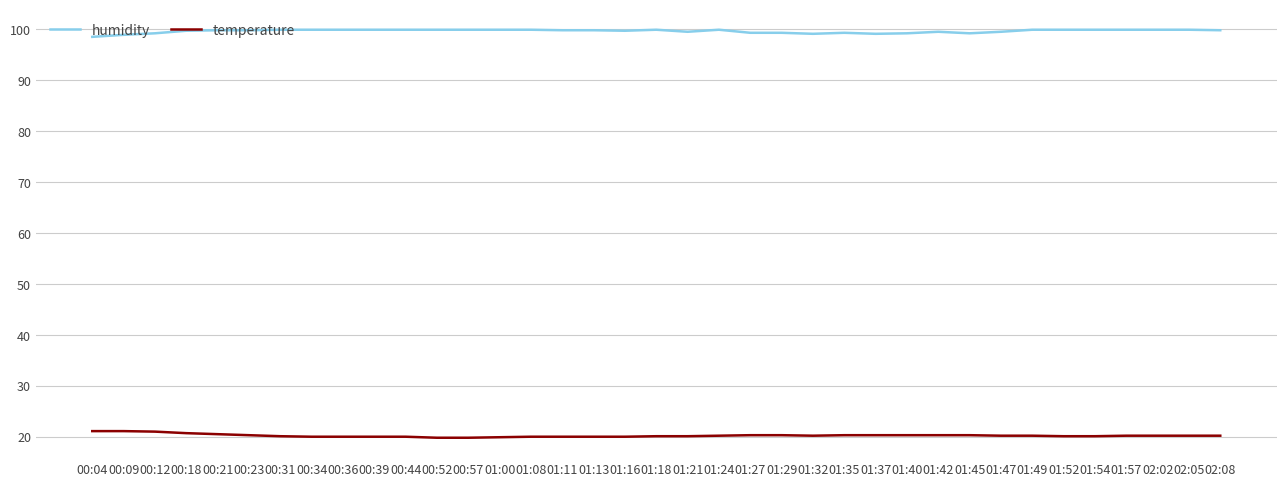

What is the lowest value of the temperature series?

19.8